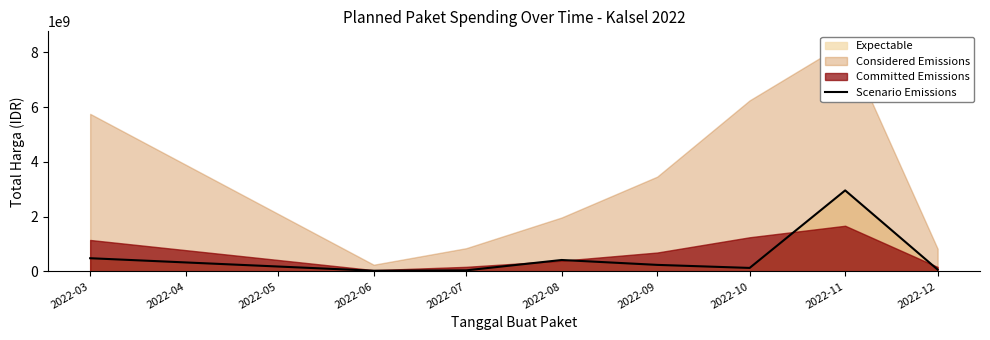

How many interior local peaks (higher than both neighbors) does the data have?

2